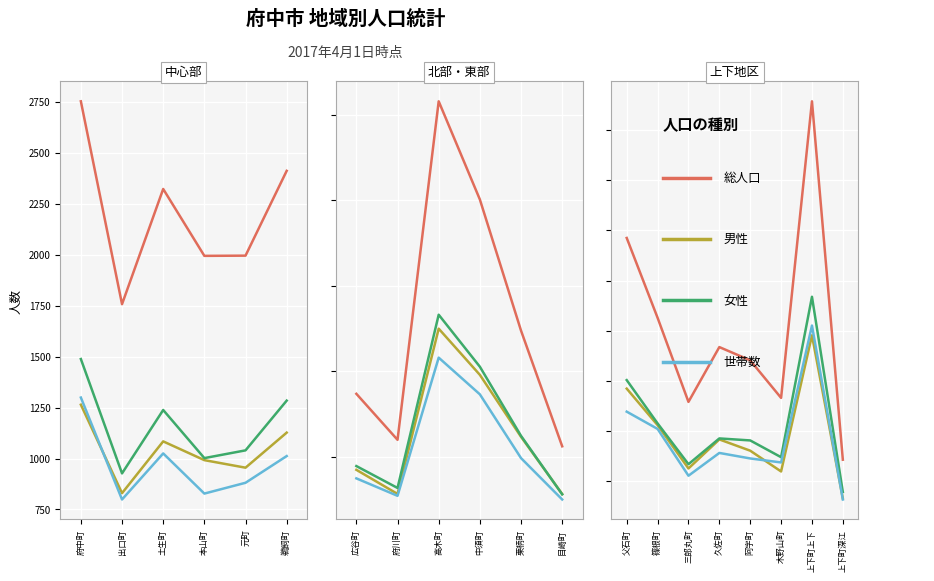

Between 府中町 and 出口町, which is larger?

府中町